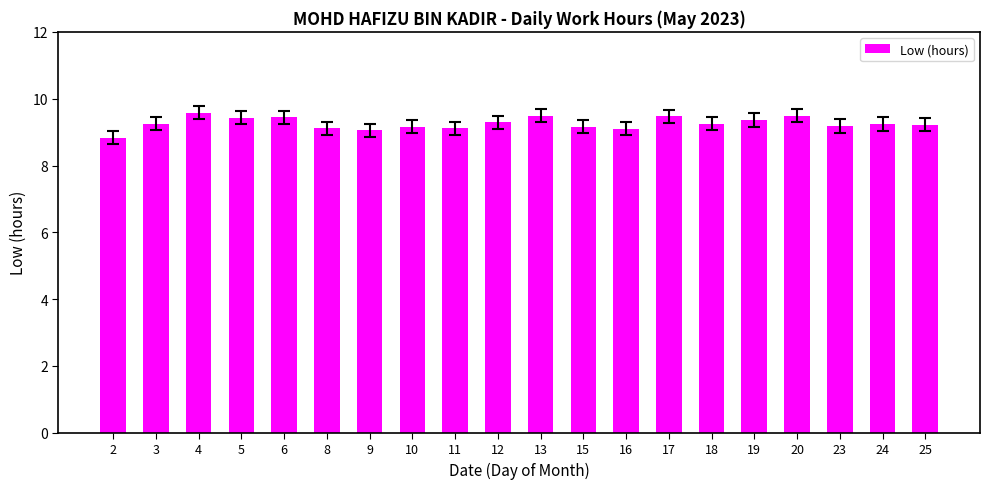

The chart shows a value of 9.2 at 23. True or false?

True